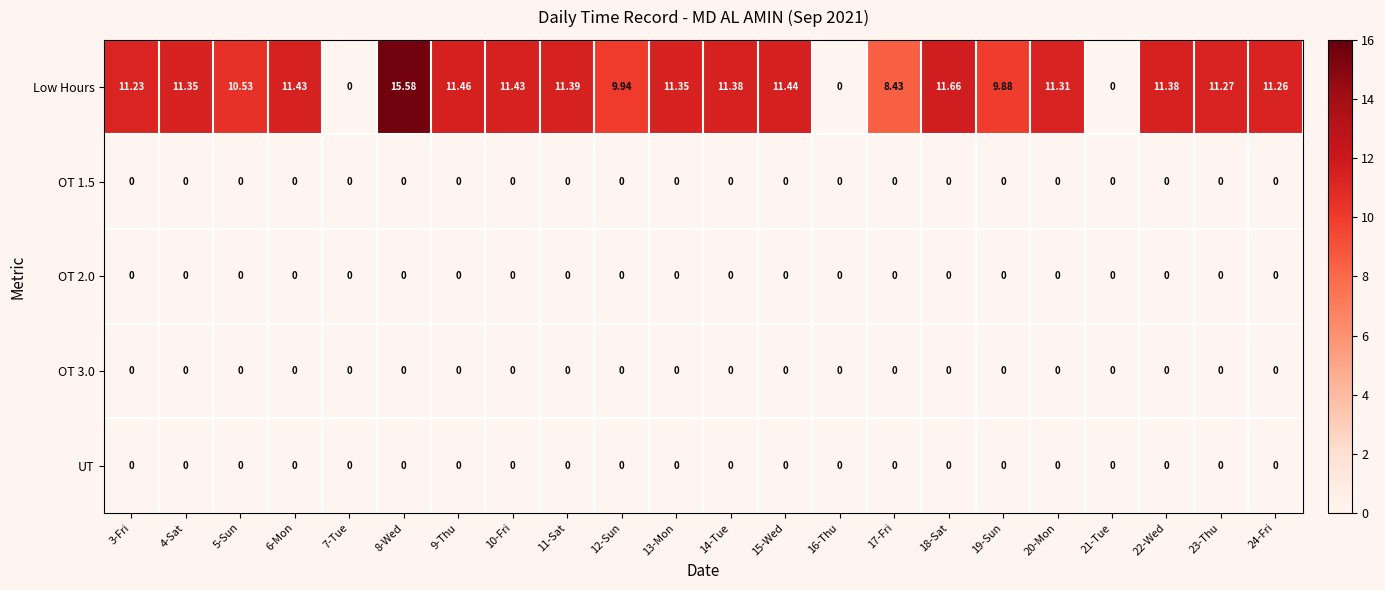

Which series has the widest spread of values?

Low Hours